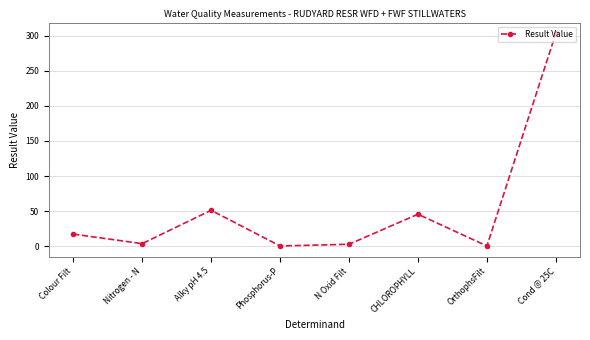

What position from the left is Cond @ 25C?

8